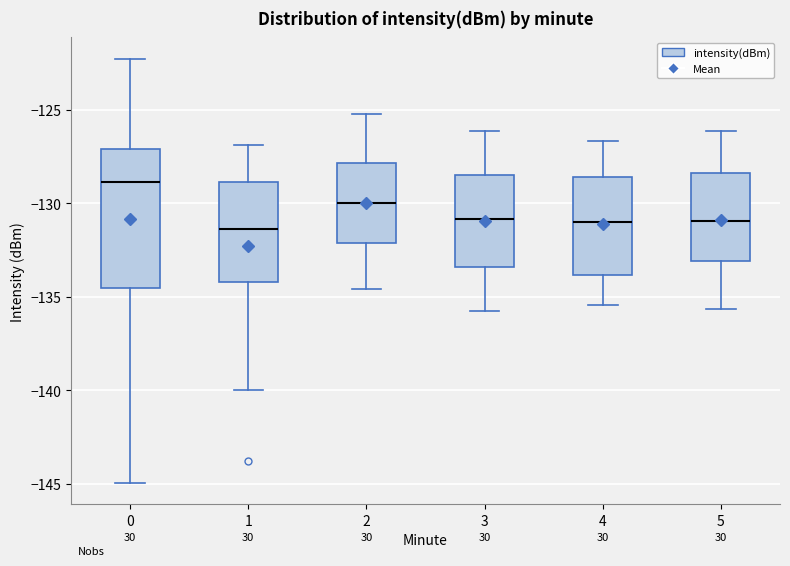

Comparing the boxes themselves (not the whiskers), which one is the tallest?

0